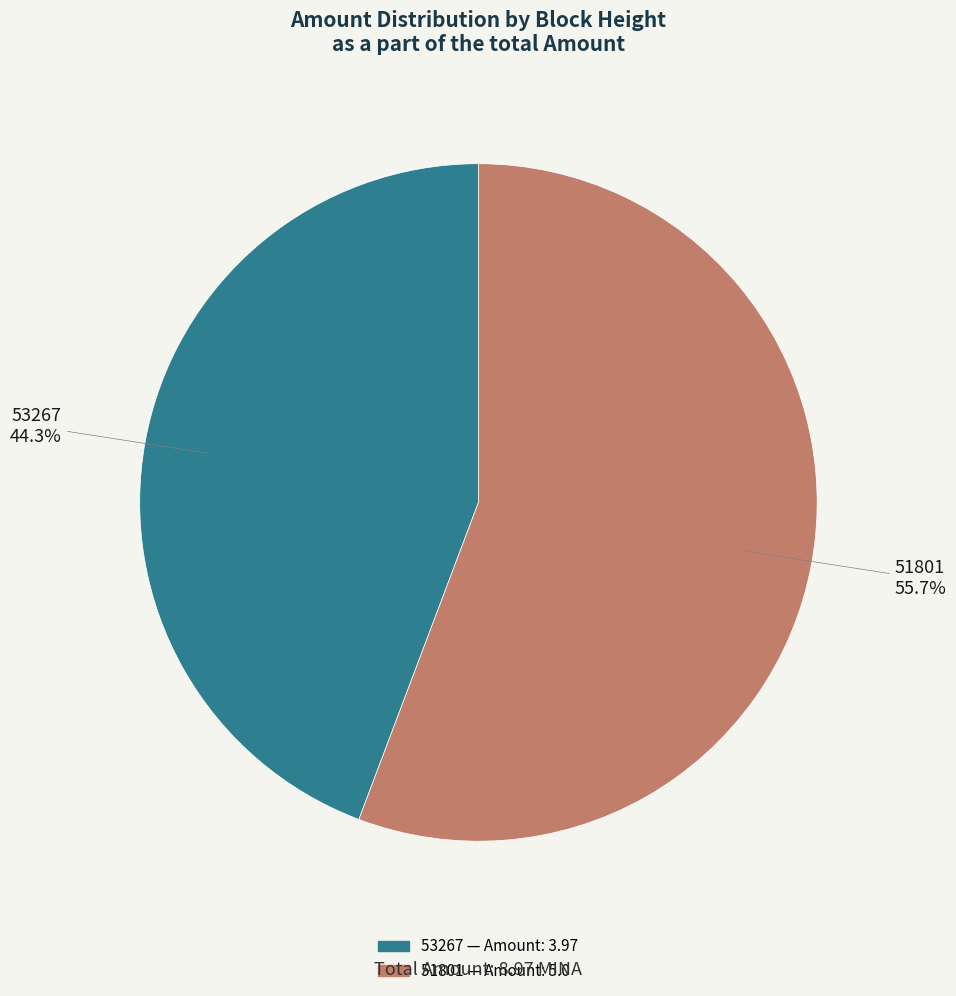

True or false: 53267 accounts for 13% of the total.

False